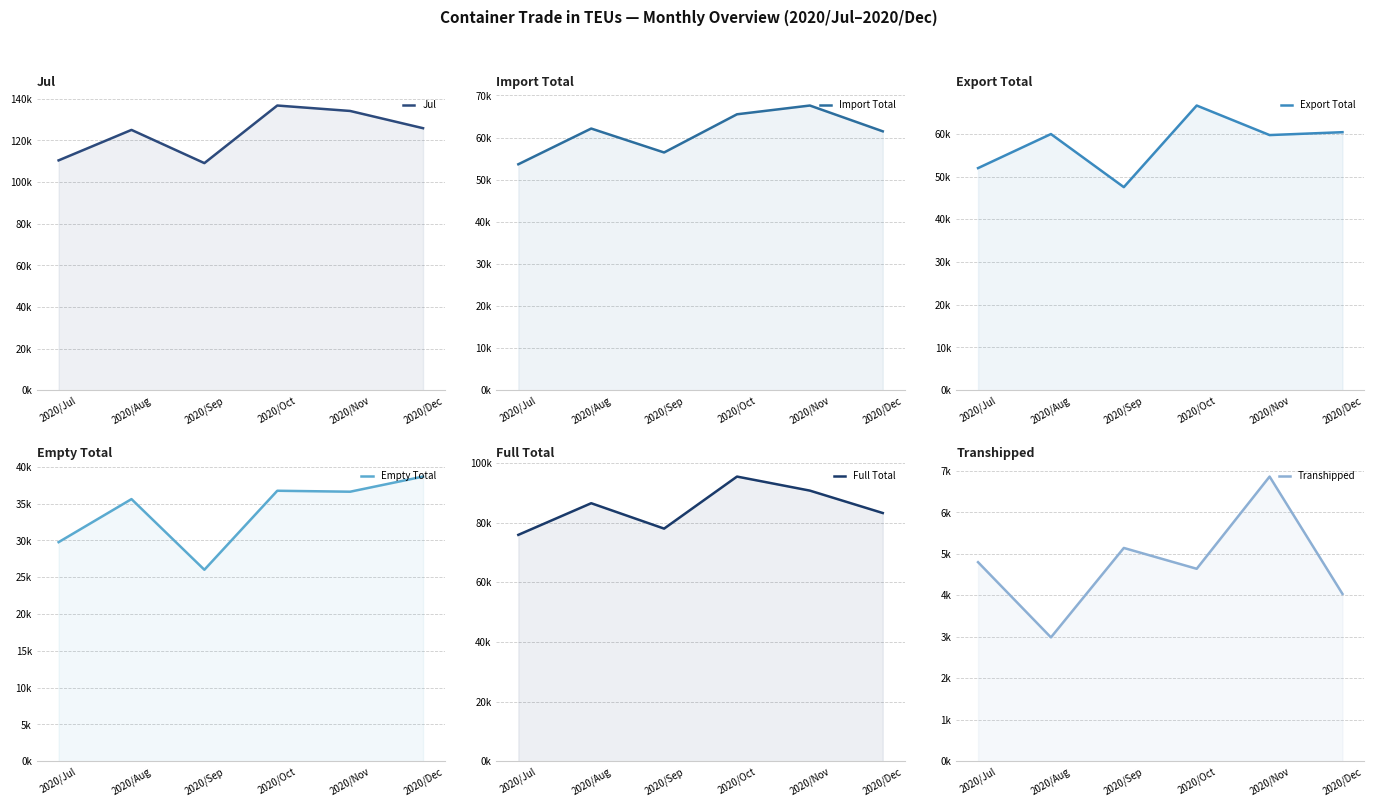

Where is the first local minimum for Export Total?

2020/Sep